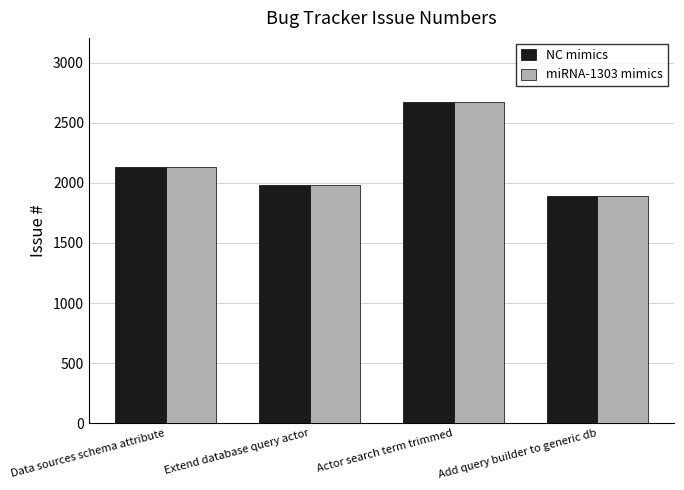

Is the value of miRNA-1303 mimics at Data sources schema attribute greater than the value of NC mimics at Actor search term trimmed?

No